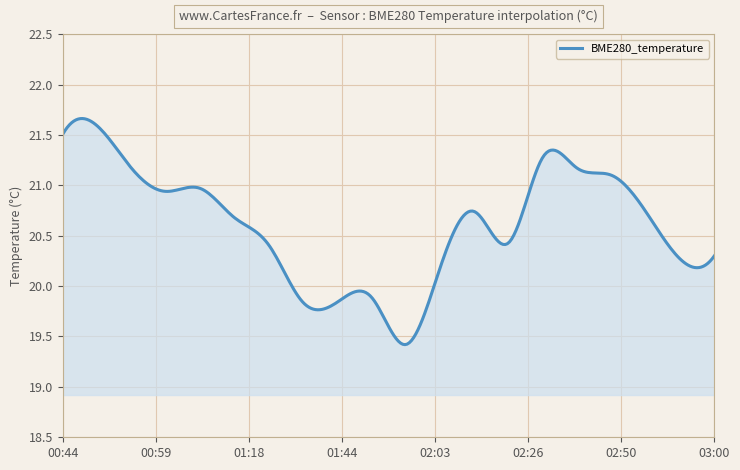

What is the difference between the maximum and minimum values?

2.2